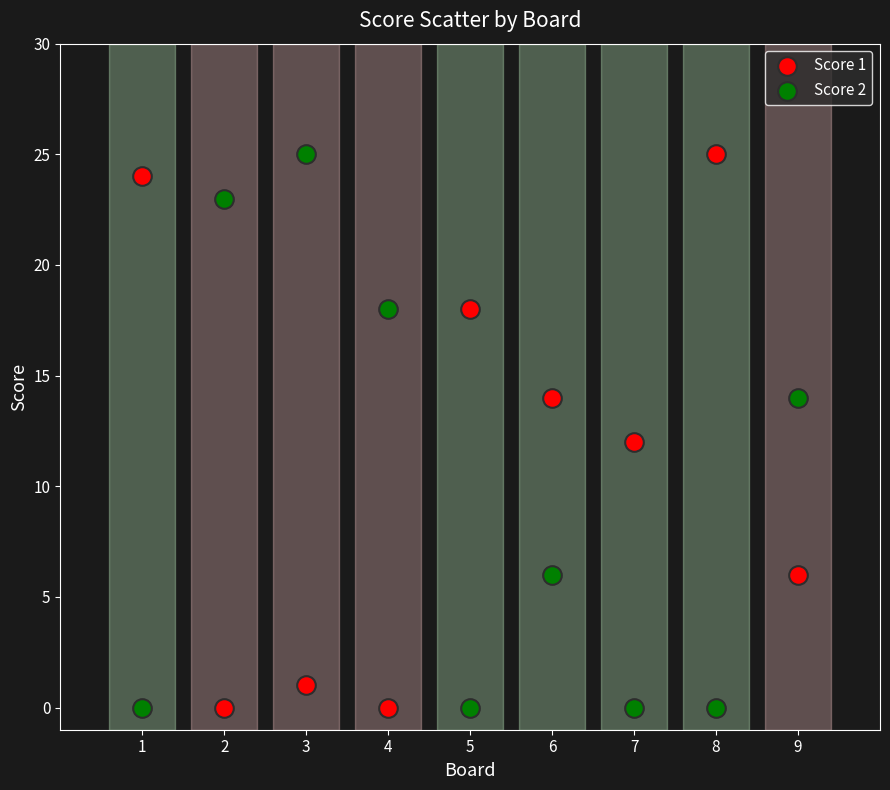

What is the X range (max minus min) for the scatter plot?

8